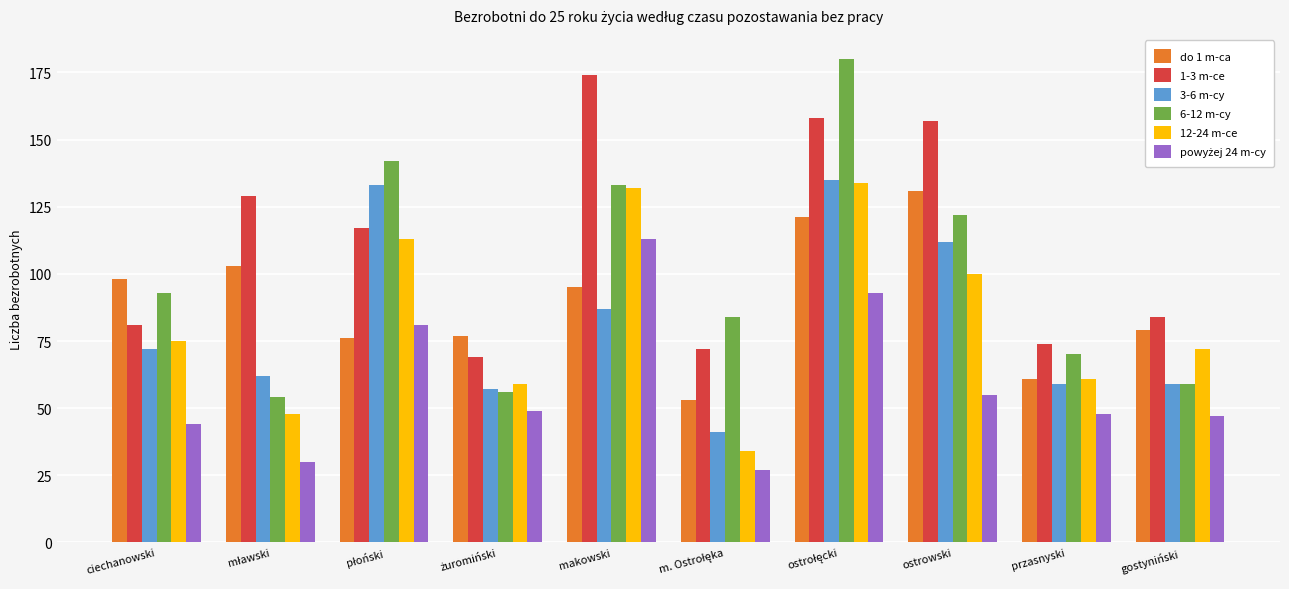

Which series has the largest total across all categories?

1-3 m-ce